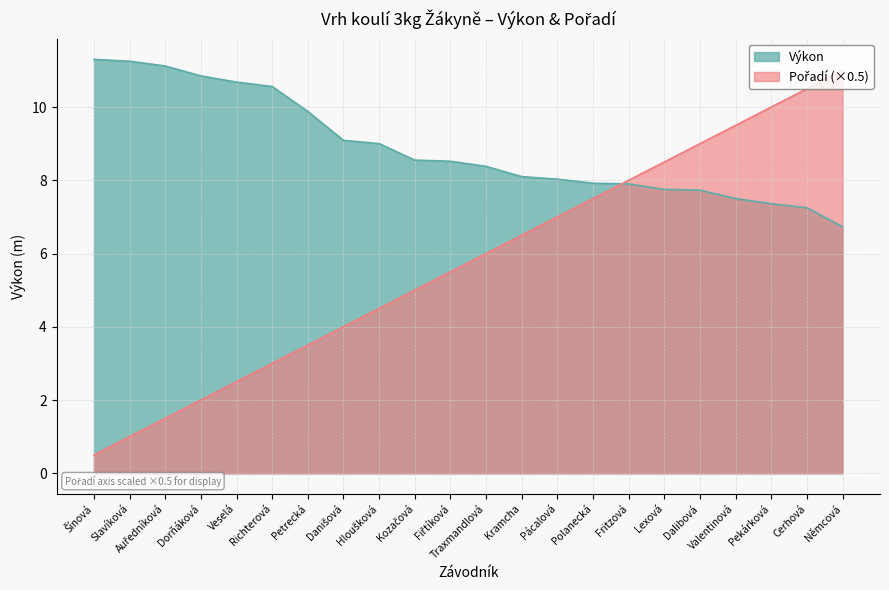

True or false: Pořadí has a value of 4.1 at Pekárková.

False